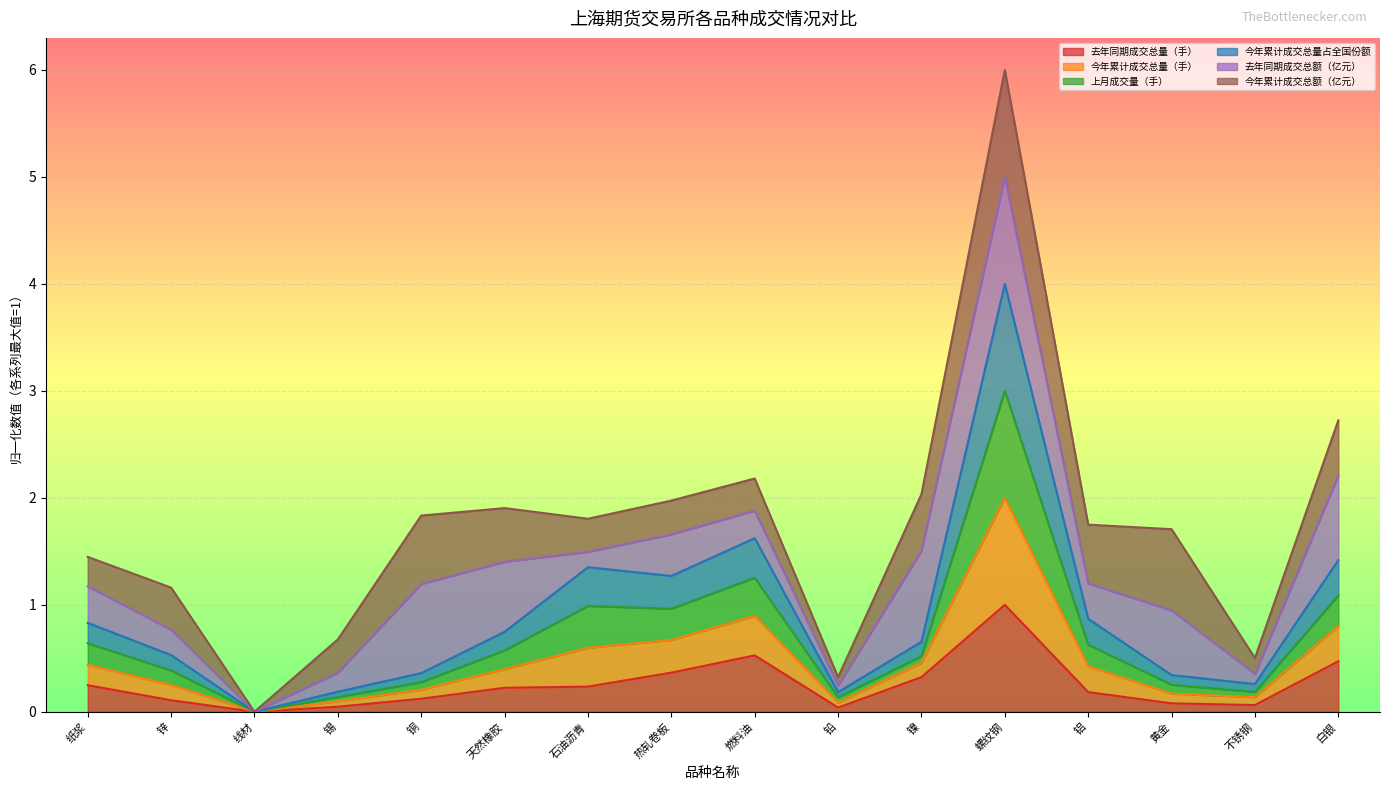

At which category is the sum across all series the highest?

螺纹钢